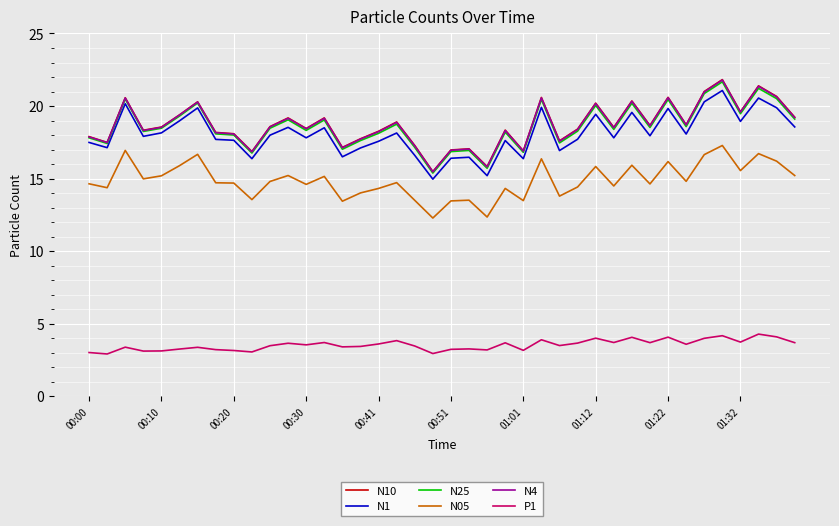

What is the smallest value displayed?

2.9